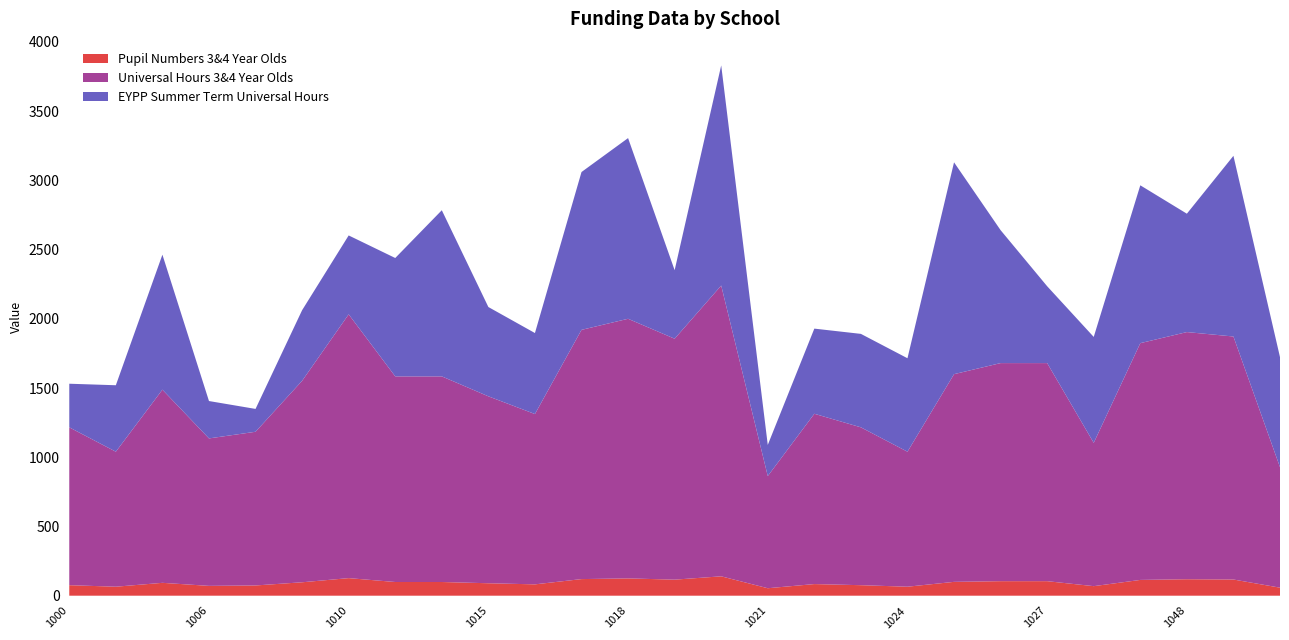

Reading right to left, what are all the values shown in this chart?

Pupil Numbers 3&4 Year Olds: 58	117	119	114	69	105	105	100	65	76	84	54	140	116	125	120	82	90	99	99	127	97	74	71	93	65	76
Universal Hours 3&4 Year Olds: 870	1755	1785	1710	1035	1575	1575	1500	975	1140	1230	810	2100	1740	1875	1800	1230	1350	1485	1485	1905	1455	1110	1065	1395	975	1140
EYPP Summer Term Universal Hours: 795	1305	855	1140	765	555	960	1530	675	675	615	225	1590	495	1305	1140	585	645	1200	855	570	510	165	270	975	480	315